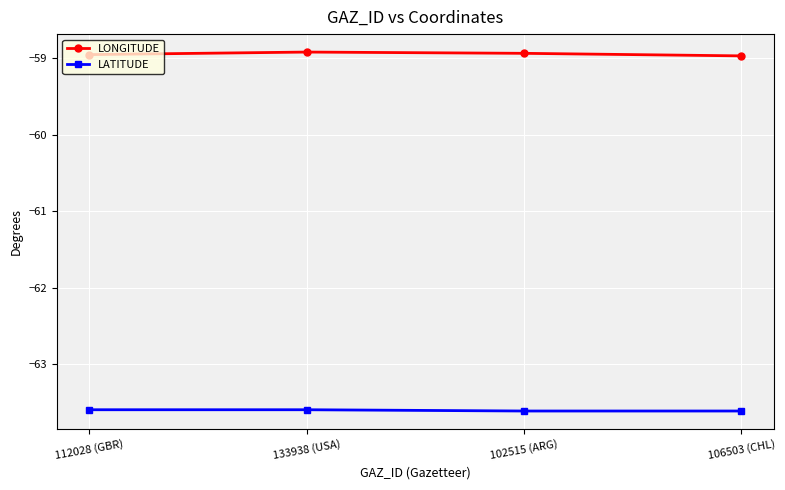

True or false: LATITUDE and LONGITUDE intersect in this chart.

False